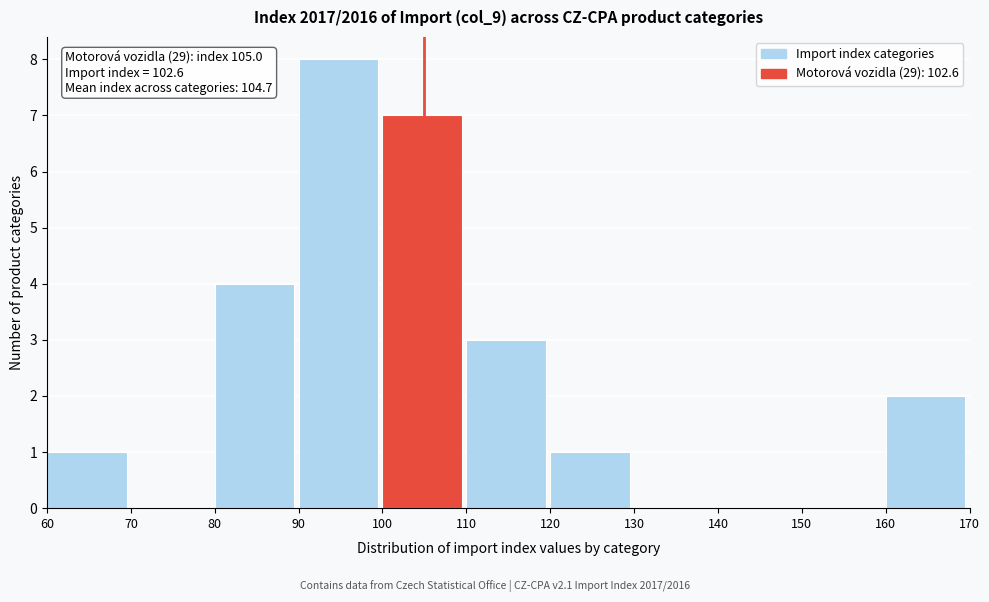

Which range on the x-axis has the tallest bar?

90 to 100